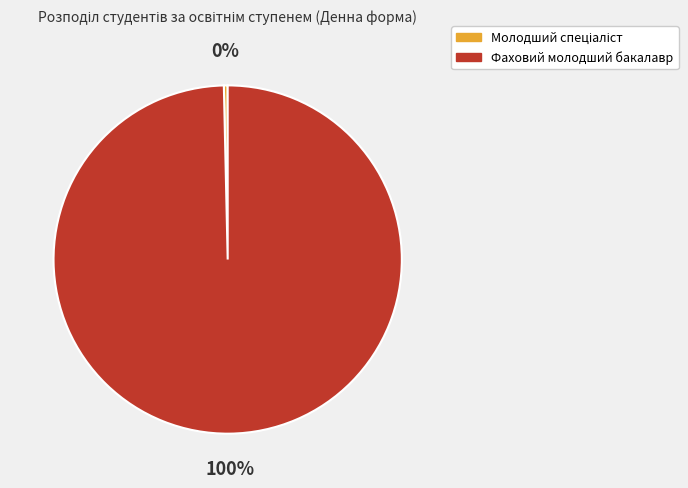

Count the number of slices in the pie.

2